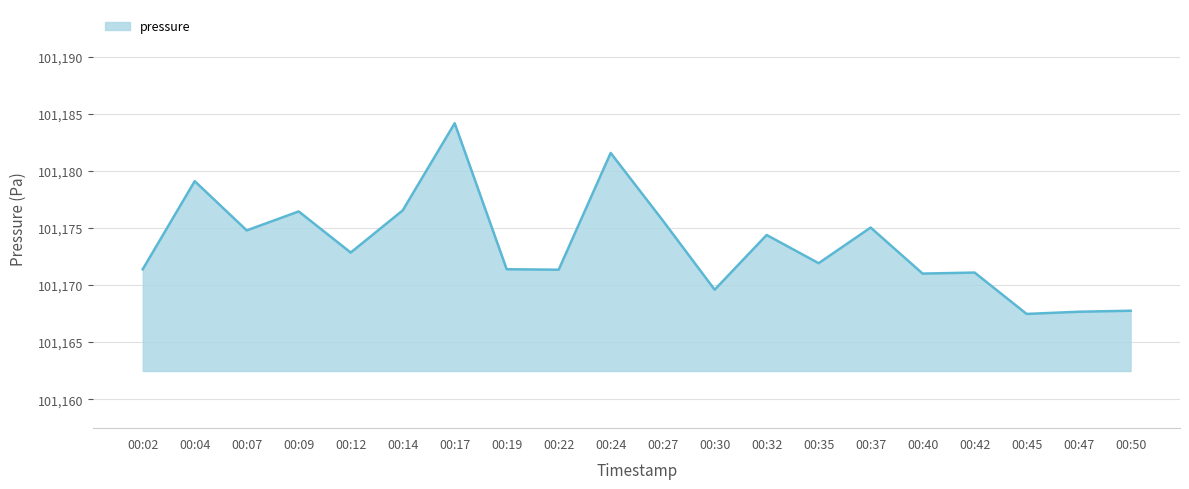

What is the change in value from 00:12 to 00:27?

+2.8